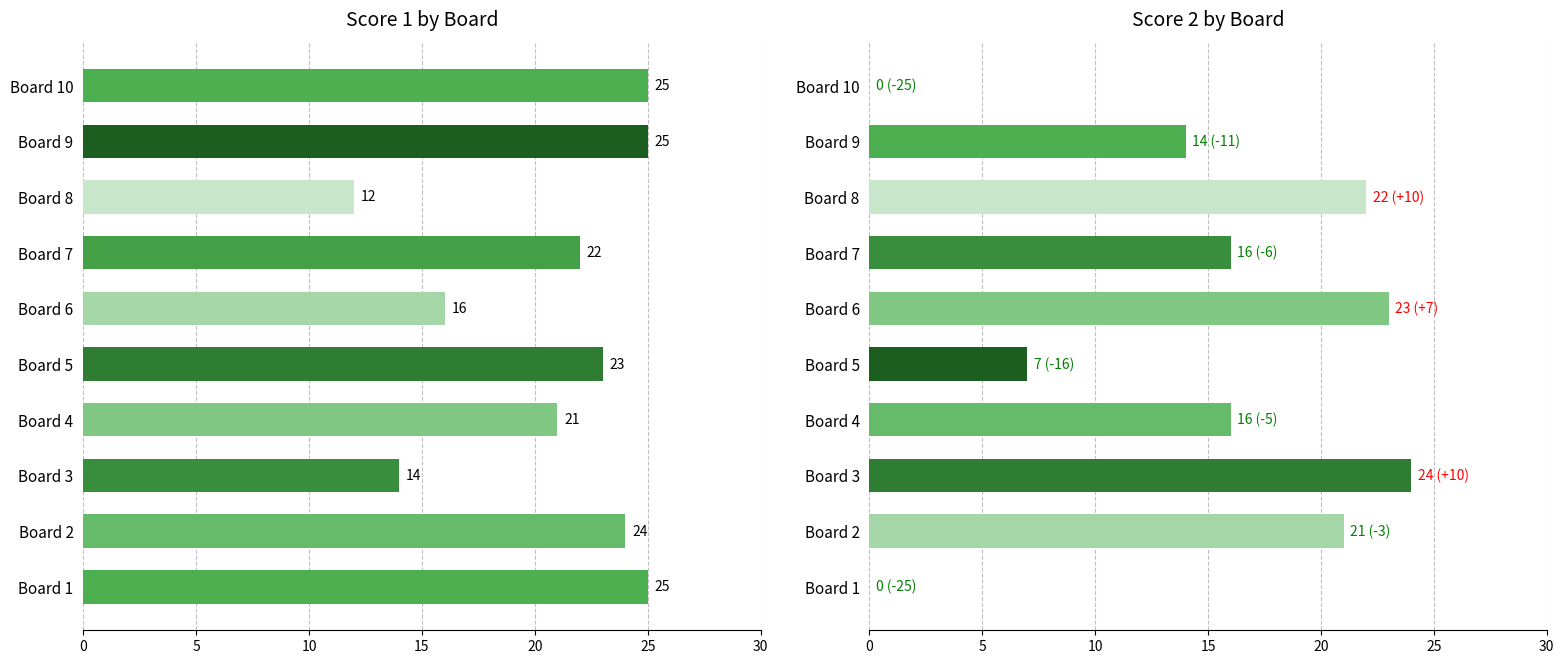

Rank the series by their average value, from highest to lowest.

Score 1, Score 2